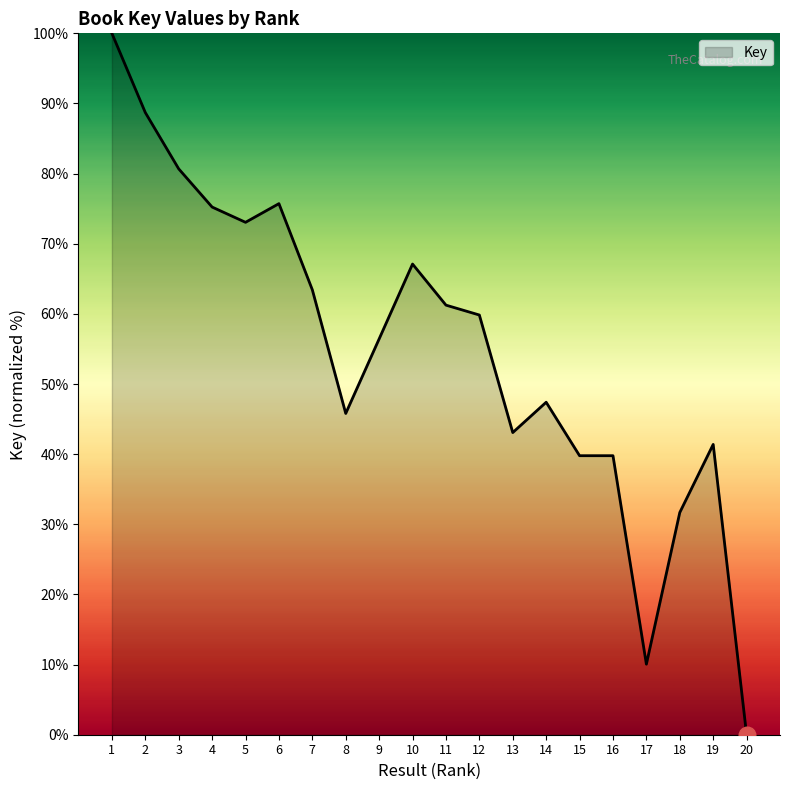

Between 9 and 12, which is larger?

12